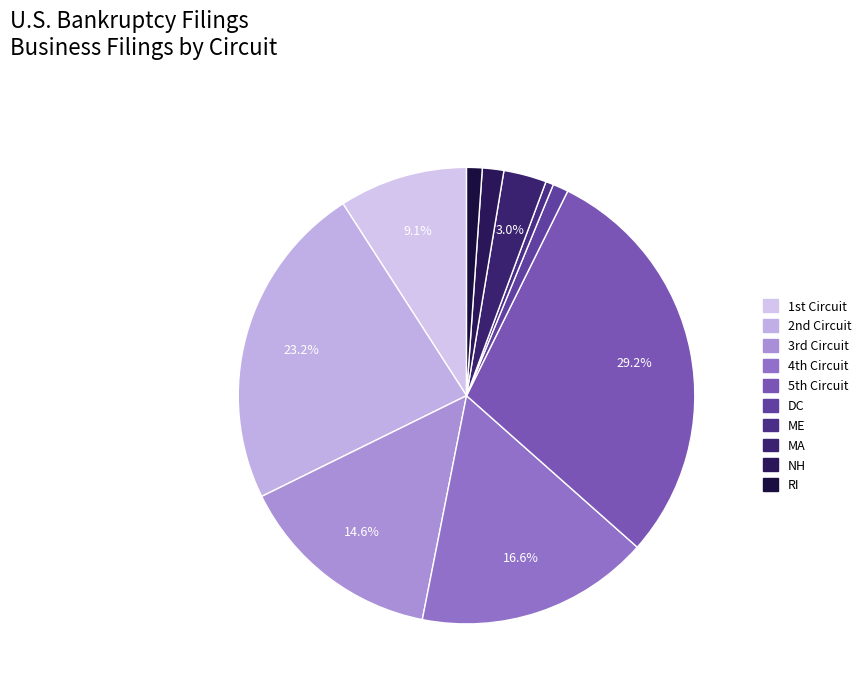

To the nearest percent, what is the difference between the largest and smallest slice percentages?

29%